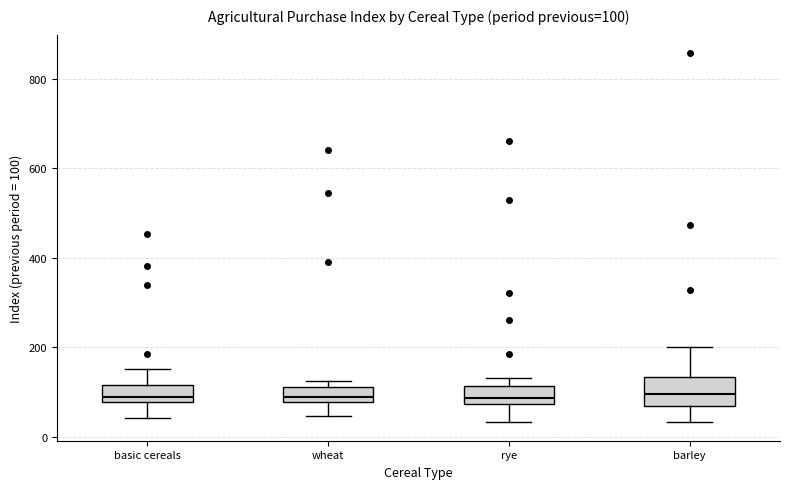

Comparing the boxes themselves (not the whiskers), which one is the tallest?

barley